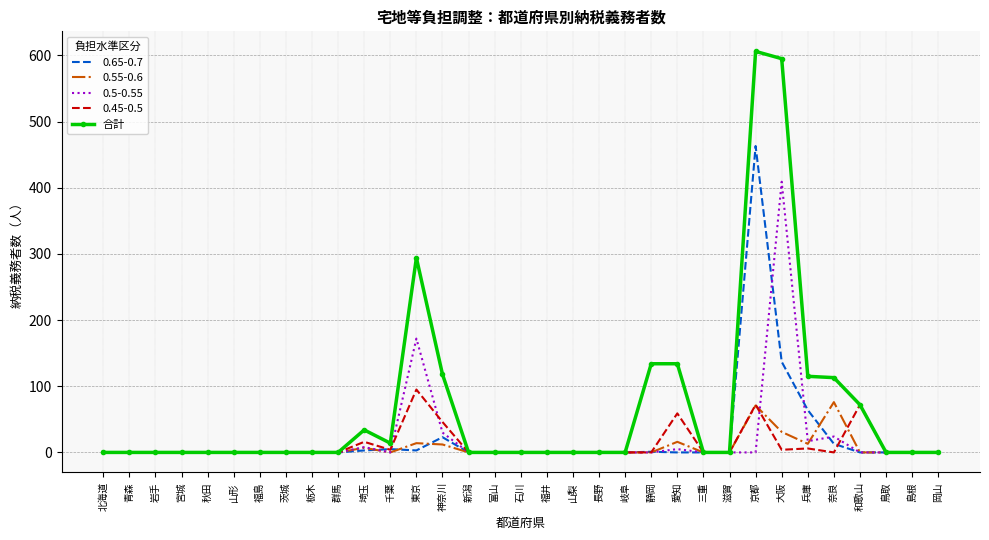

What position from the right is 新潟?

19